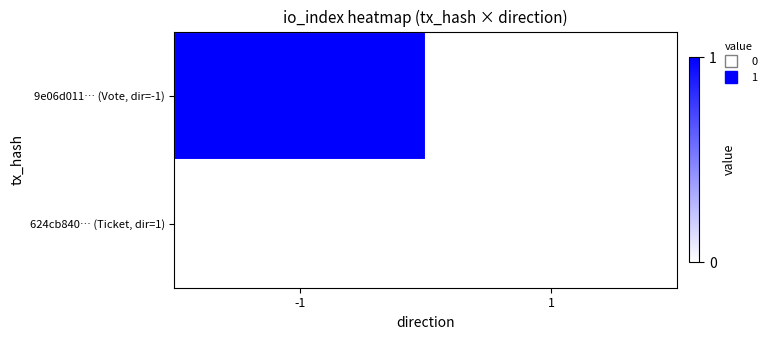

Which series changed the most between -1 and 1?

9e06d011… (Vote, dir=-1)